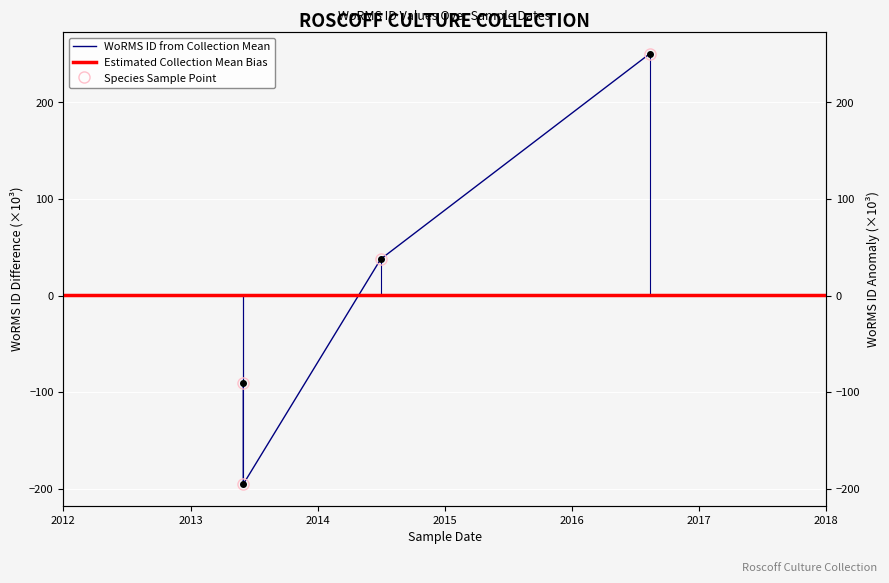

Approximately how many times larger is the value at 2014-07-01 compared to 2016-08-12?

0.2